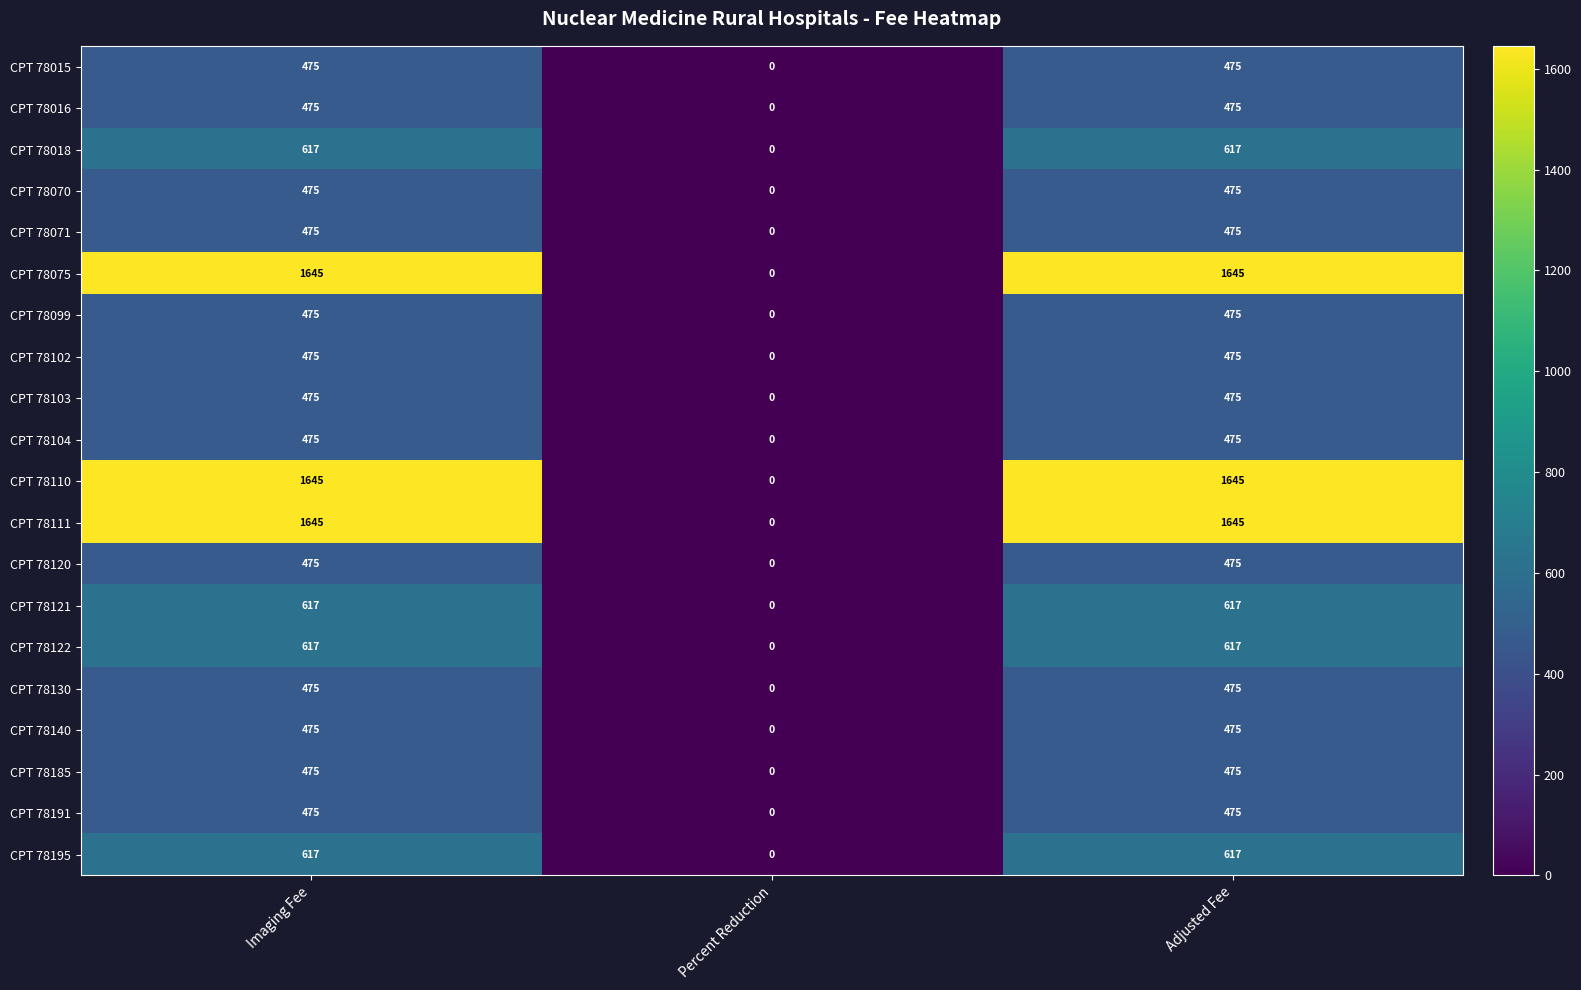

True or false: CPT 78195 has a value of 870 at Adjusted Fee.

False